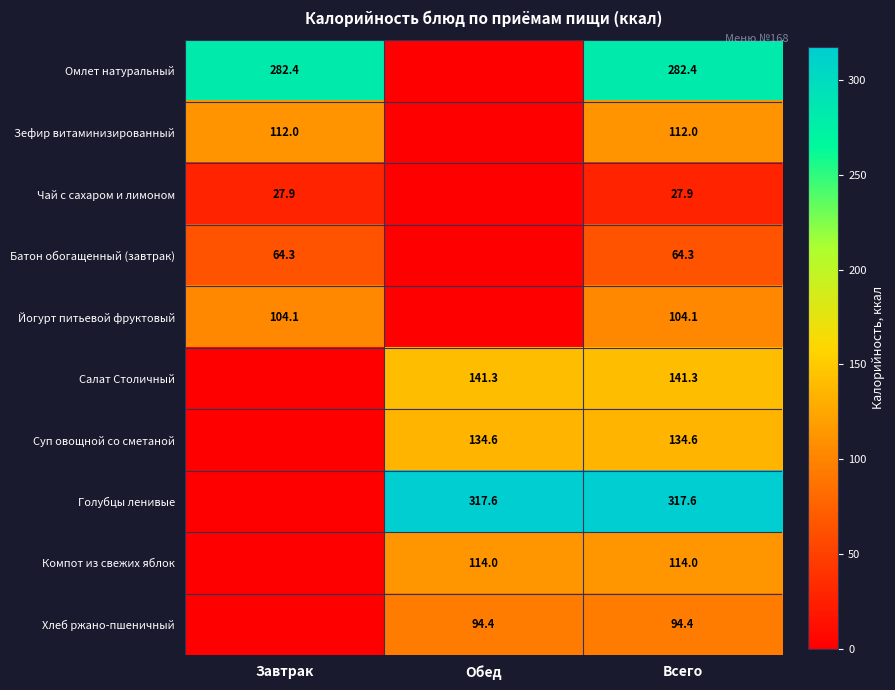

Rank the series at Всего from highest to lowest value.

Голубцы ленивые, Омлет натуральный, Салат Столичный, Суп овощной со сметаной, Компот из свежих яблок, Зефир витаминизированный, Йогурт питьевой фруктовый, Хлеб ржано-пшеничный, Батон обогащенный (завтрак), Чай с сахаром и лимоном